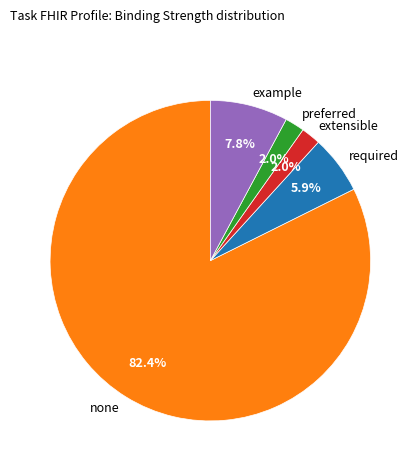

Which category has the biggest portion of the pie?

none